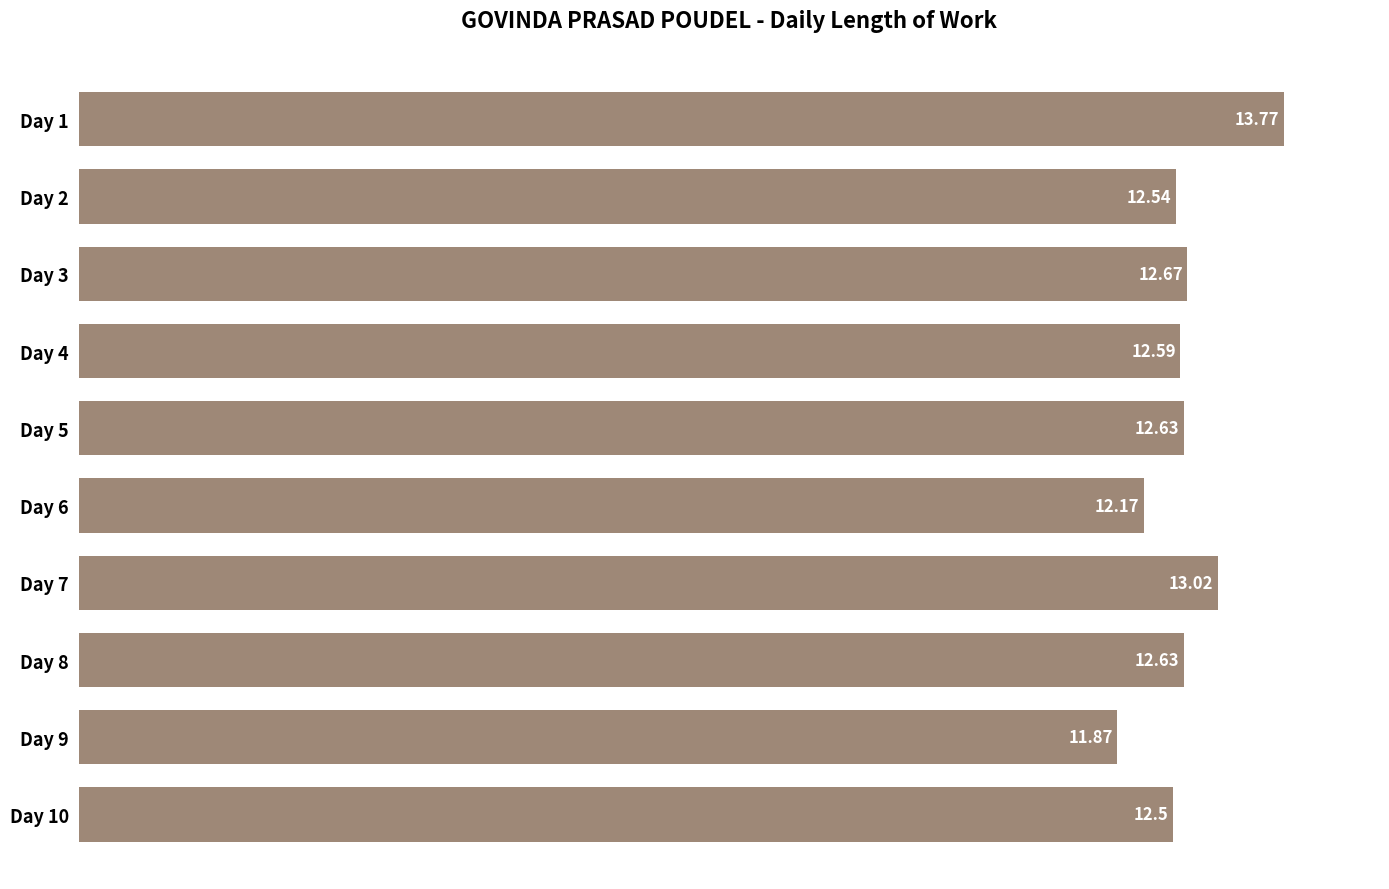

What is the average value?

12.6